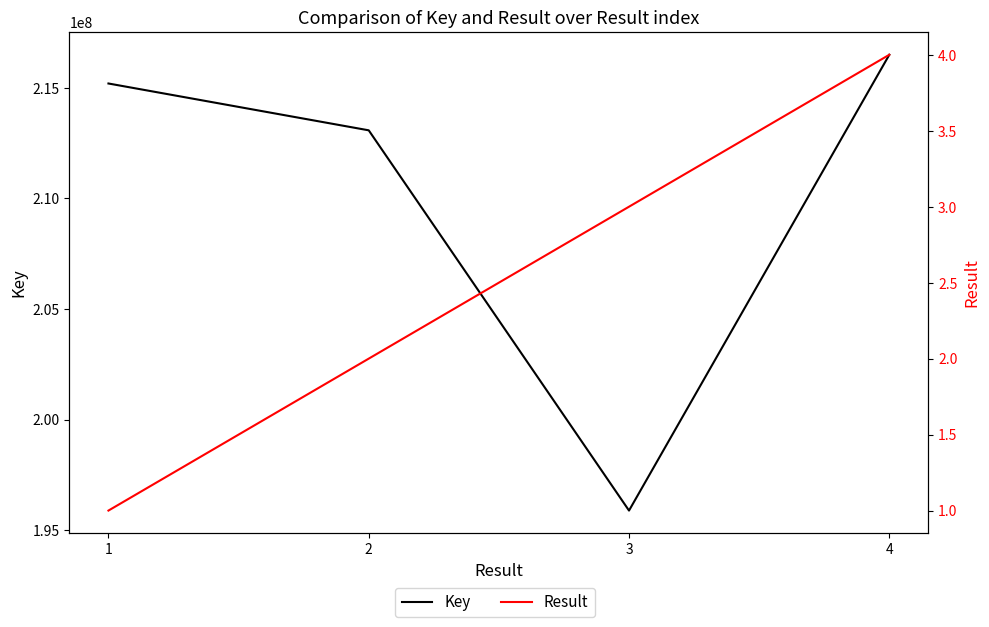

At which label does Key first exceed 215198147?

4